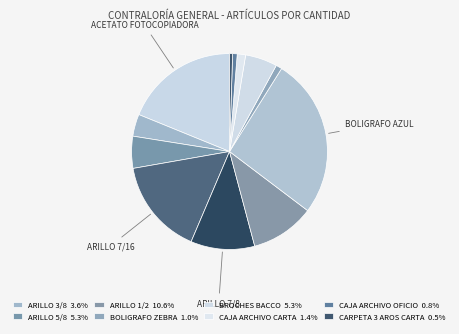

How many segments does this pie chart have?

12